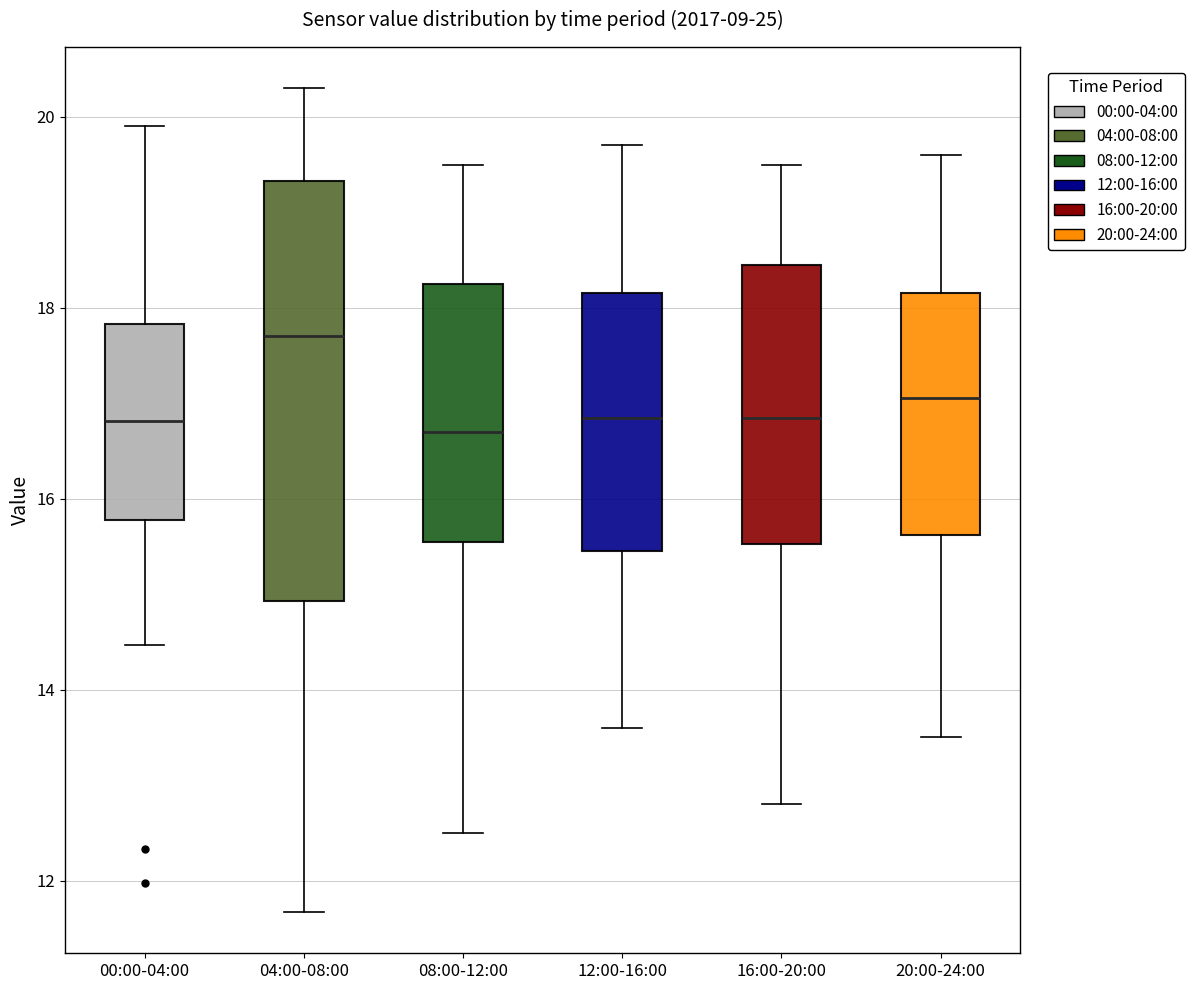

Where is the upper edge of the box for 08:00-12:00 on the y-axis? The values are not printed on the chart, so give them approximately, as read against the axis.

18.2